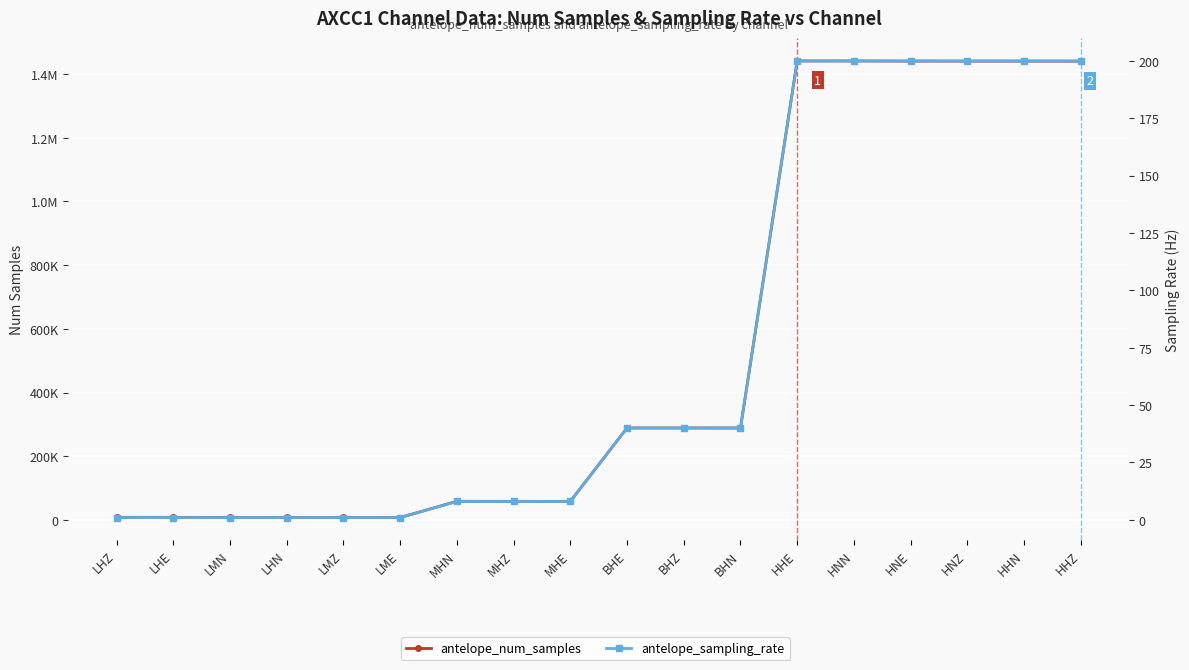

Reading left to right, what are all the values shown in this chart?

antelope_num_samples: LHZ=8078	LHE=7917	LMN=7773	LHN=7735	LMZ=7631	LME=7367	MHN=58341	MHZ=58182	MHE=58091	BHE=288779	BHZ=288696	BHN=288542	HHE=1441185	HNN=1441122	HNE=1440742	HNZ=1440704	HHN=1440692	HHZ=1440536
antelope_sampling_rate: LHZ=1	LHE=1	LMN=1	LHN=1	LMZ=1	LME=1	MHN=8	MHZ=8	MHE=8	BHE=40	BHZ=40	BHN=40	HHE=200	HNN=200	HNE=200	HNZ=200	HHN=200	HHZ=200